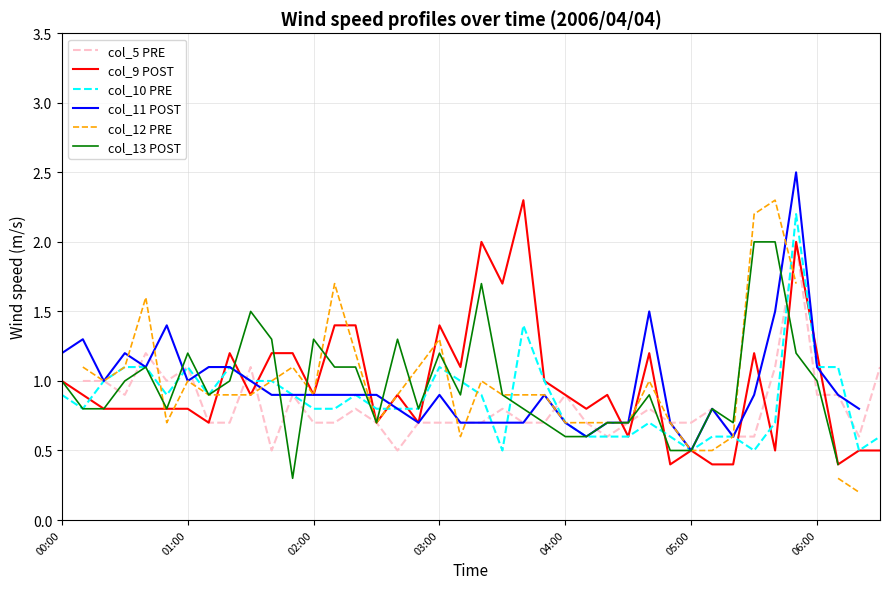

How many times do col_5 PRE and col_10 PRE cross each other?

8